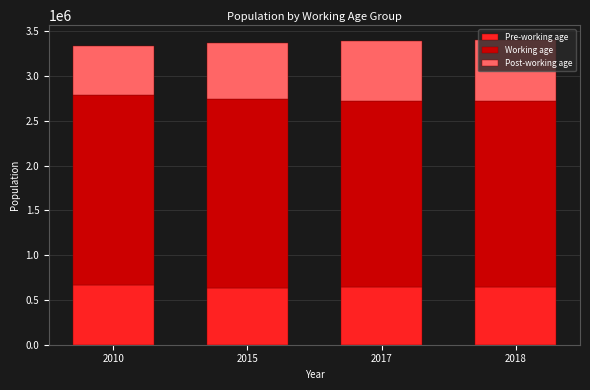

What is the total value across all series at 2015?

3372618